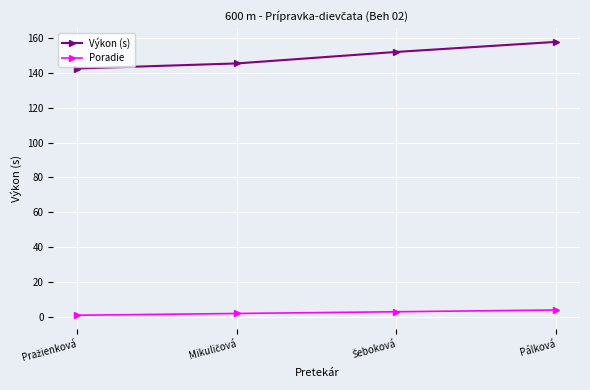

True or false: Výkon (s) has more than 0 interior local peaks.

False